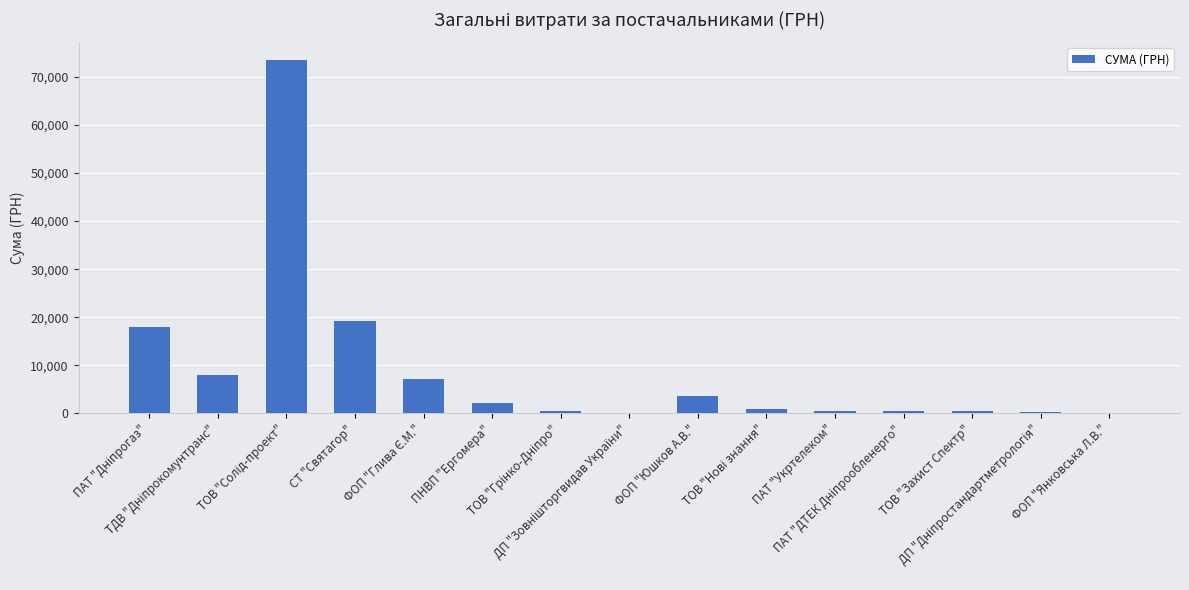

What is the greatest value displayed?

73490.0